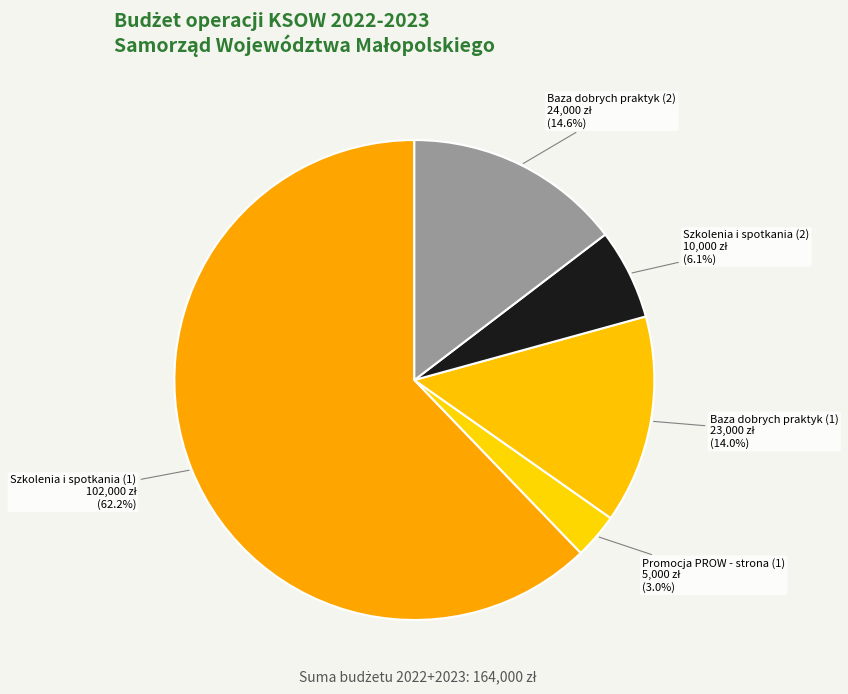

How many segments does this pie chart have?

5